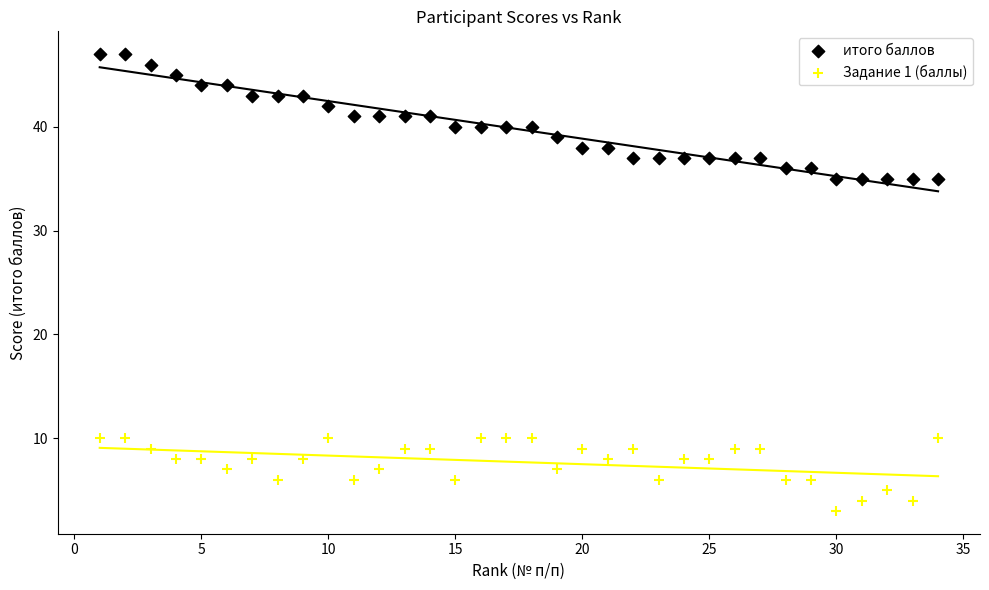

Which series reaches the maximum Y coordinate?

итого баллов